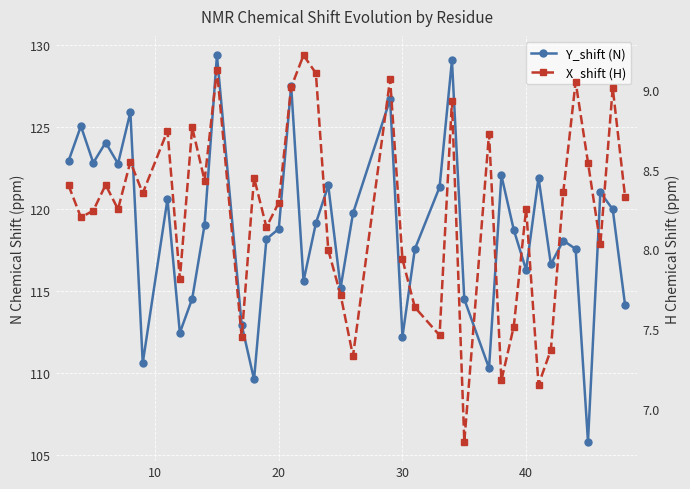

List the series in order of their overall mean, lowest first.

X_shift (H), Y_shift (N)